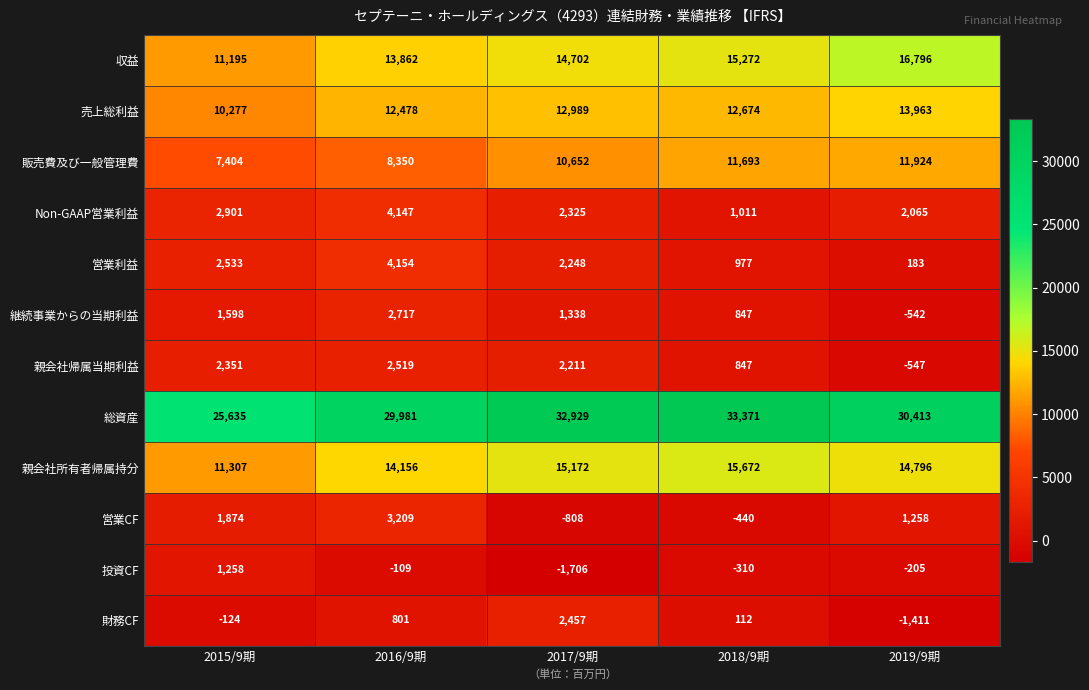

Which label corresponds to the smallest value in the chart?

2017/9期